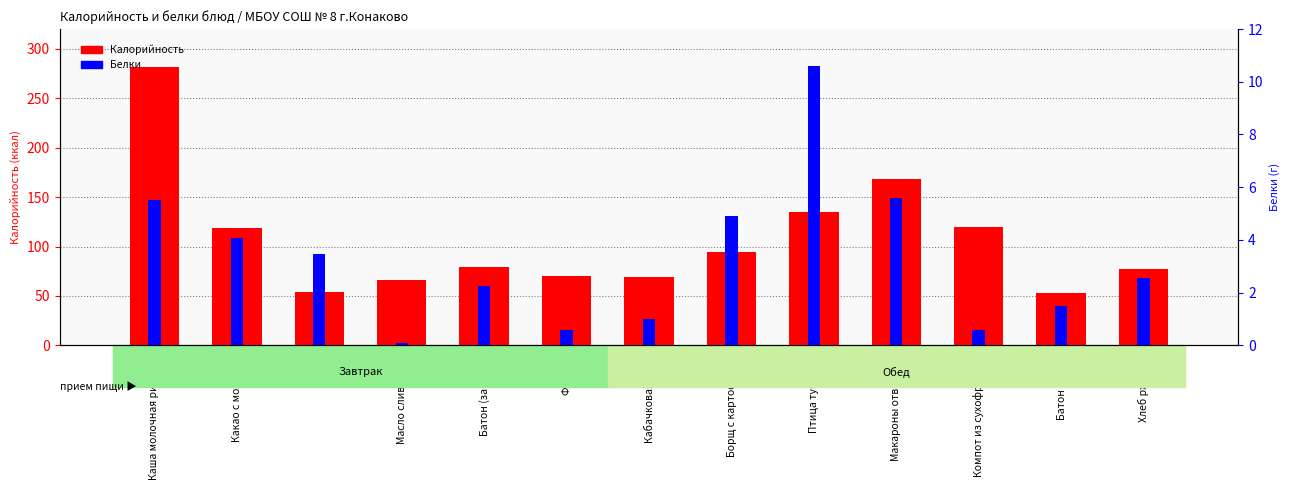

Rank the series by their maximum value, from lowest to highest.

Белки, Калорийность